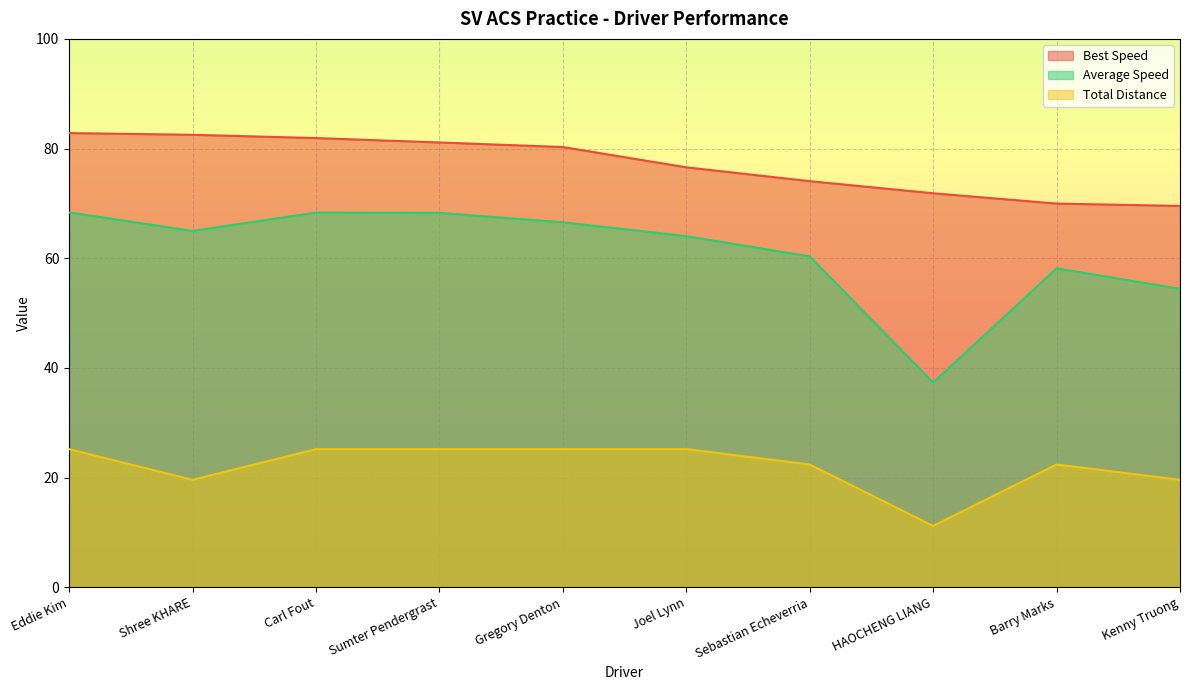

True or false: Total Distance has a value of 11.2 at HAOCHENG LIANG.

True